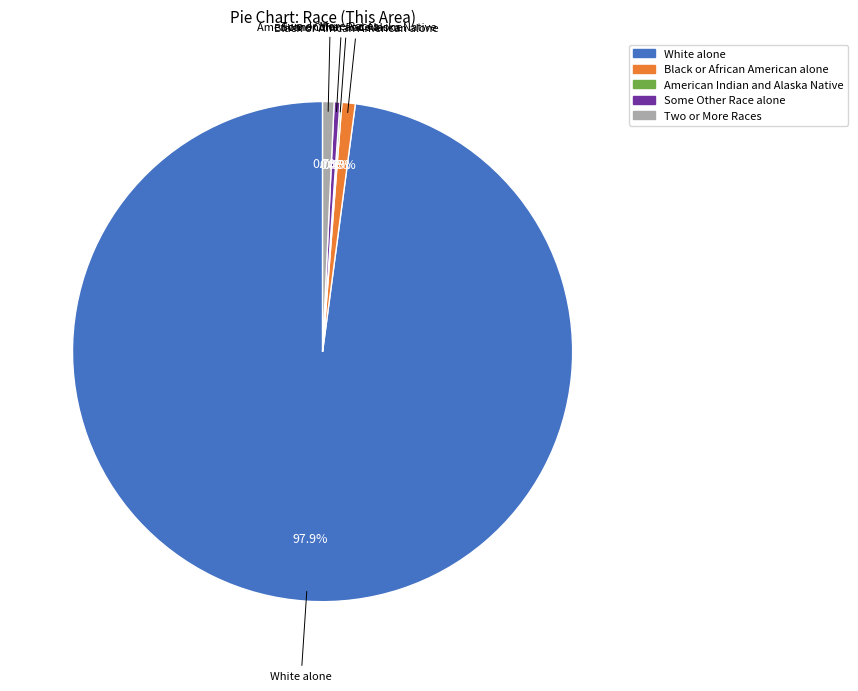

What is the majority slice?

White alone